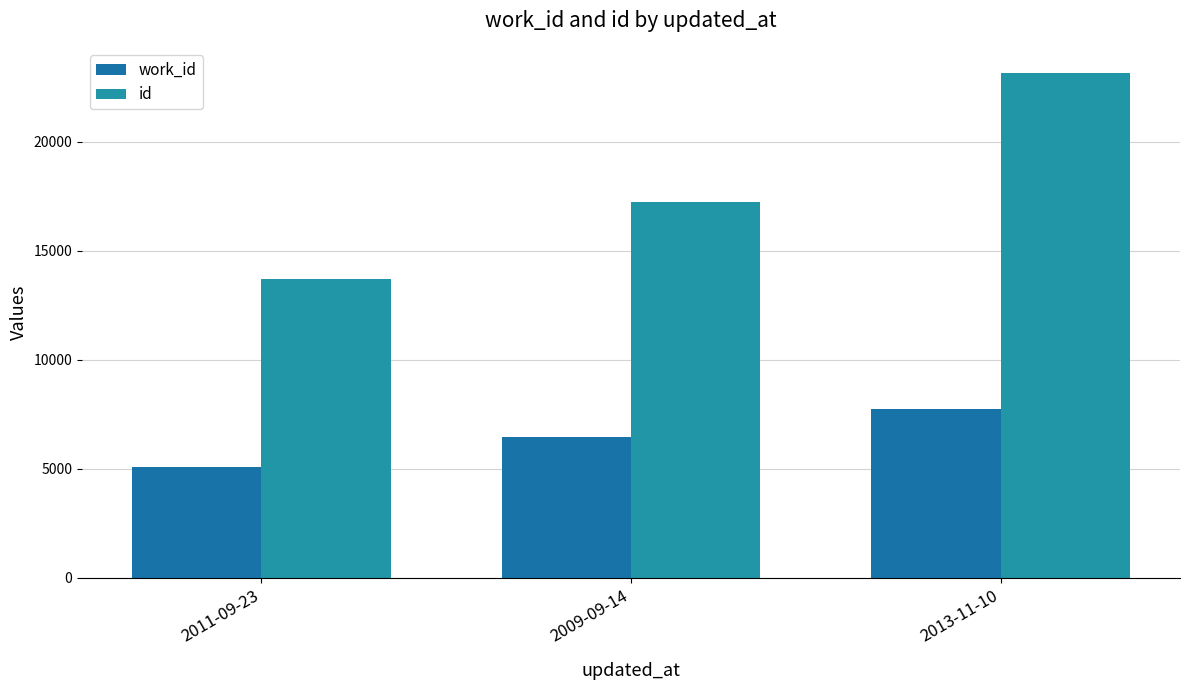

Reading left to right, what are all the values shown in this chart?

work_id: 2011-09-23=5088	2009-09-14=6477	2013-11-10=7750
id: 2011-09-23=13695	2009-09-14=17220	2013-11-10=23145